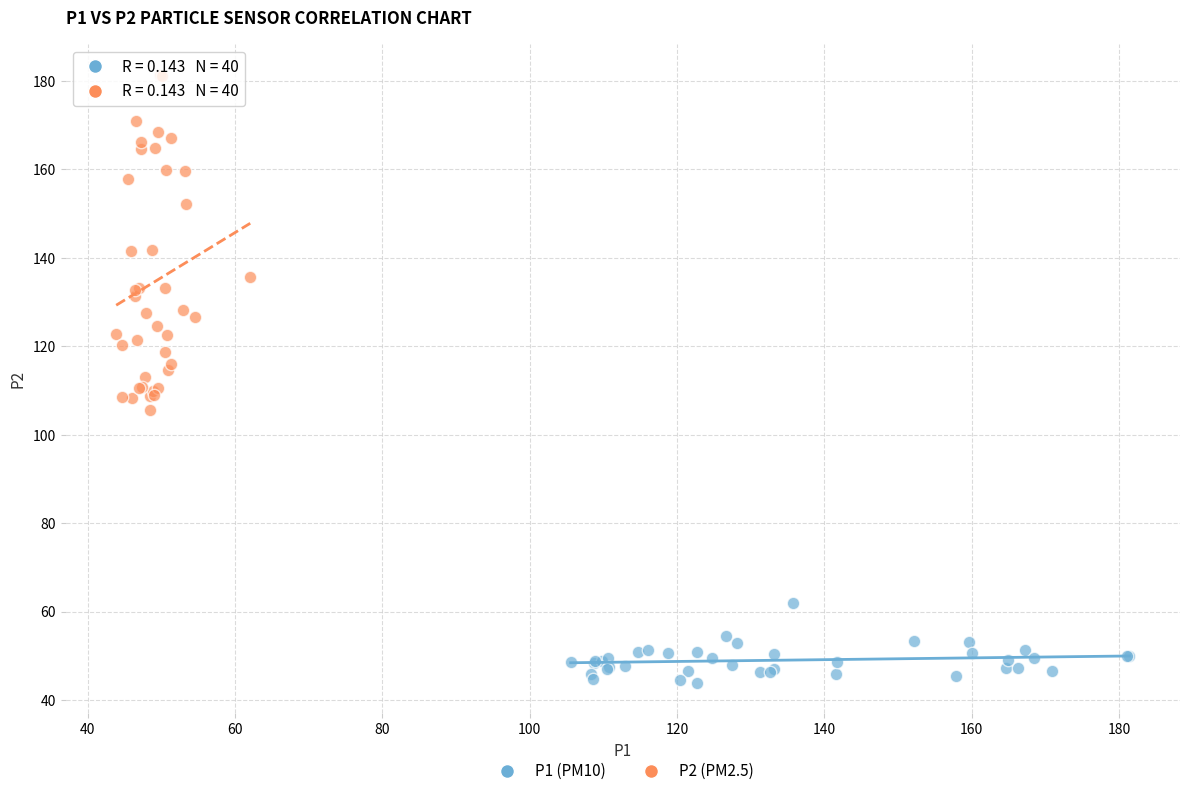

What are all the series names shown in the legend?

P1 (PM10), P2 (PM2.5)